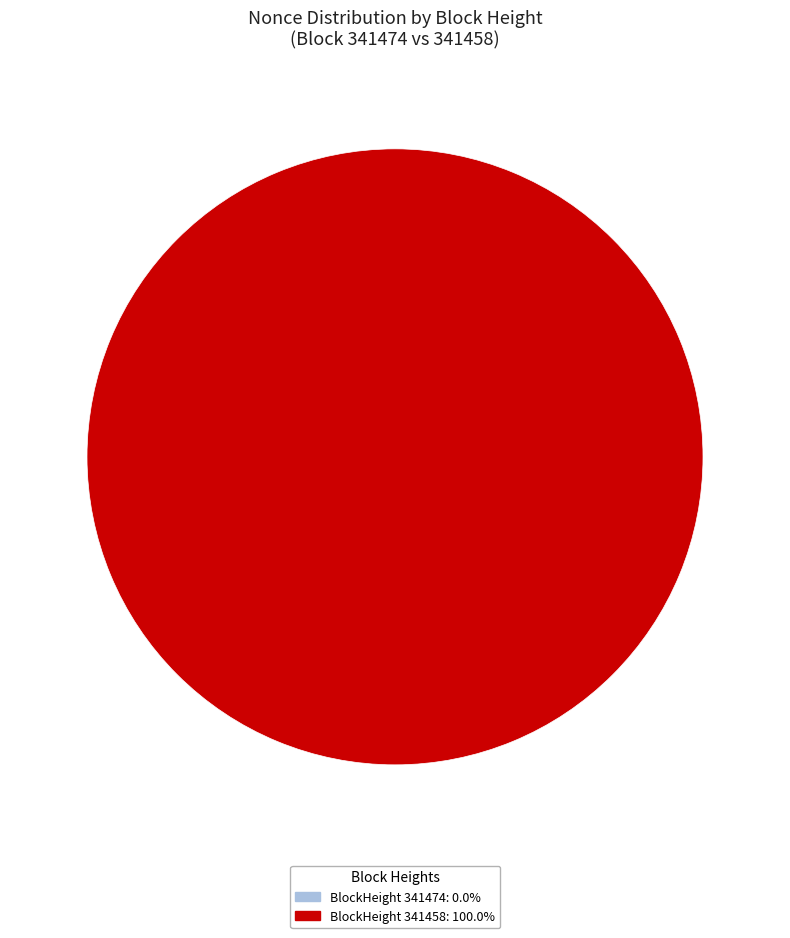

Does any single category account for the majority?

Yes